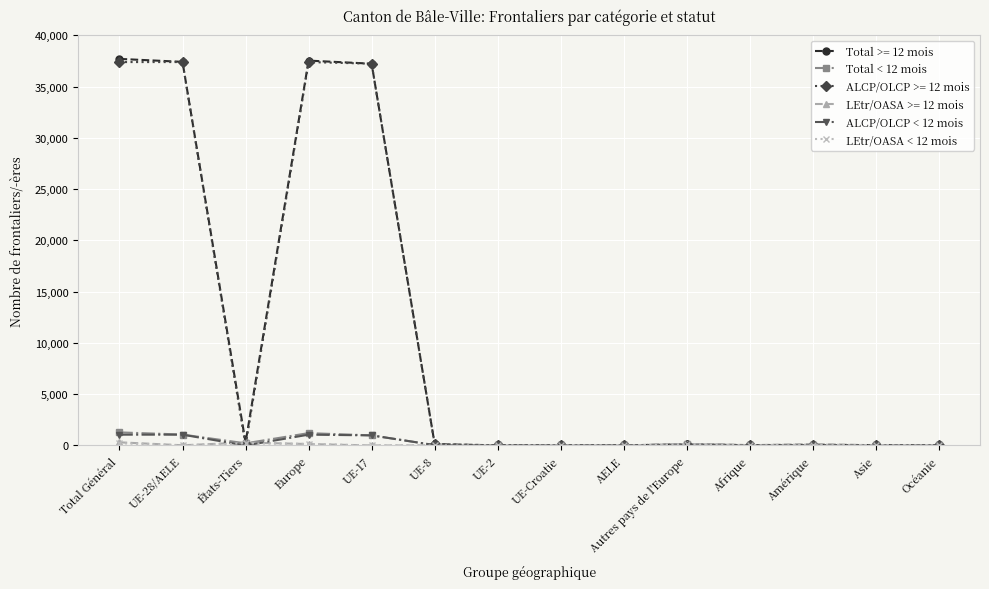

What is the label of the 3rd point from the left?

États-Tiers